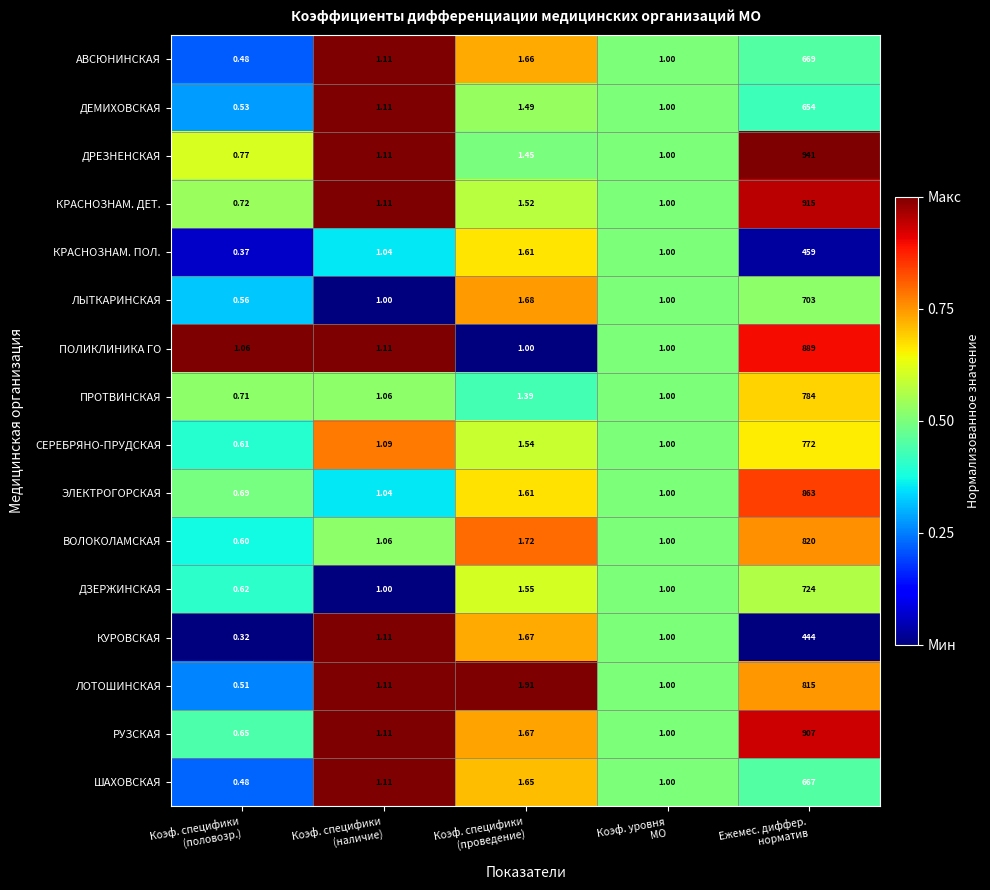

Which series has the largest total across all categories?

ДРЕЗНЕНСКАЯ